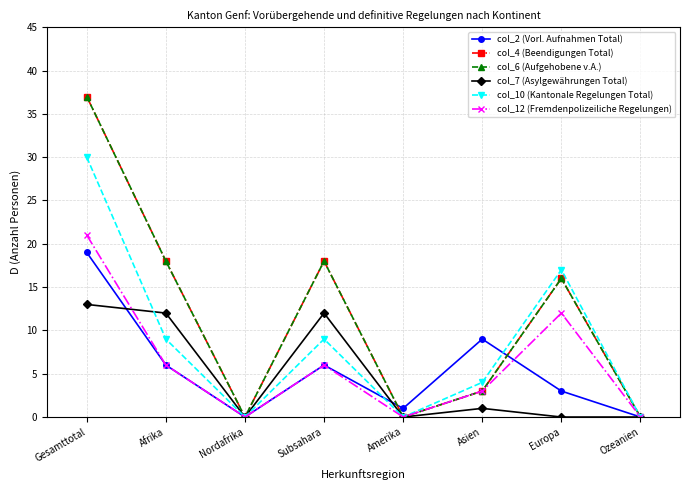

Is this an area chart (filled region under the line)?

No